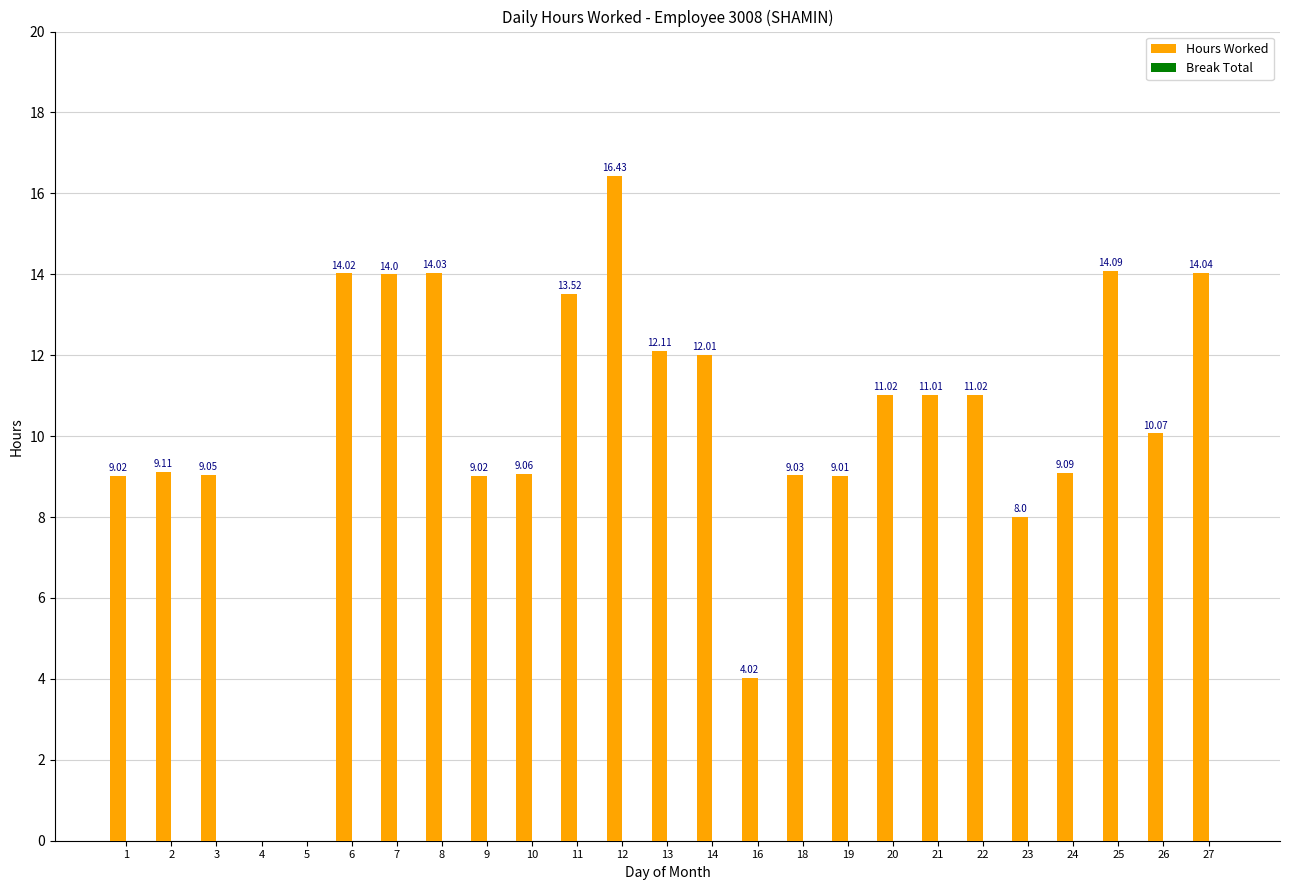

Approximately how many times larger is the value at 12 compared to 25?

1.2